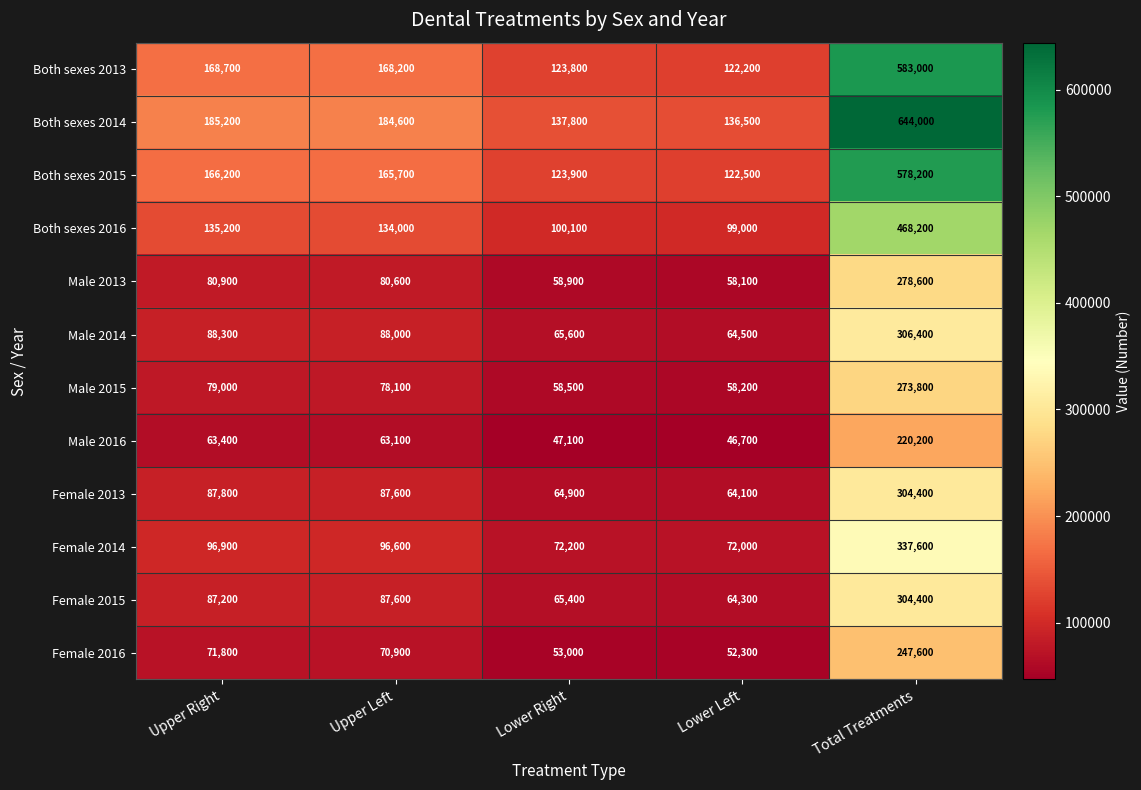

What is the smallest value displayed?

46700